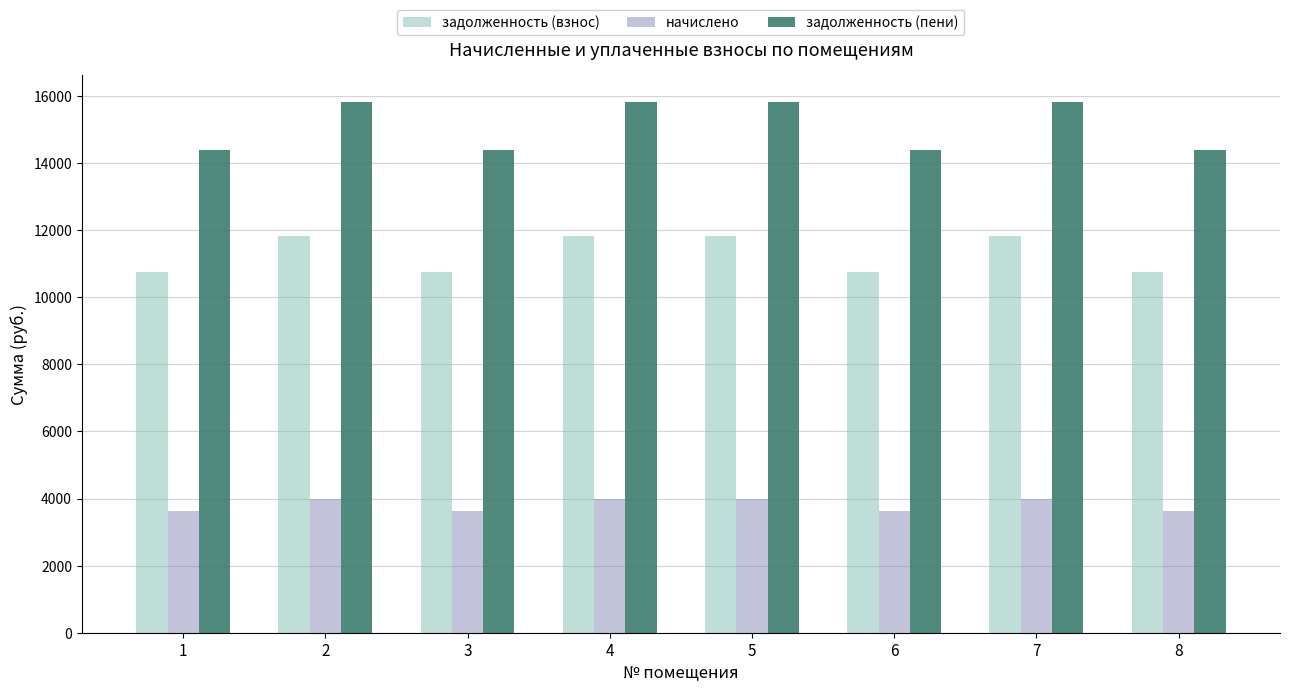

What is the minimum value for задолженность (пени)?

14391.2